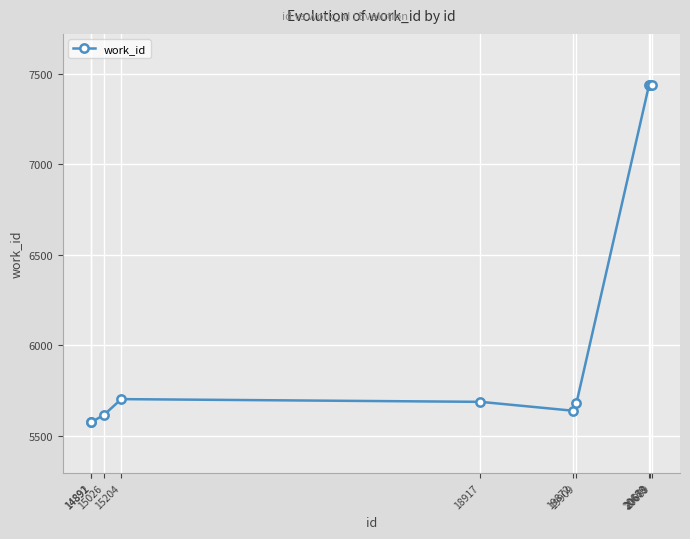

What is the greatest value displayed?

7439